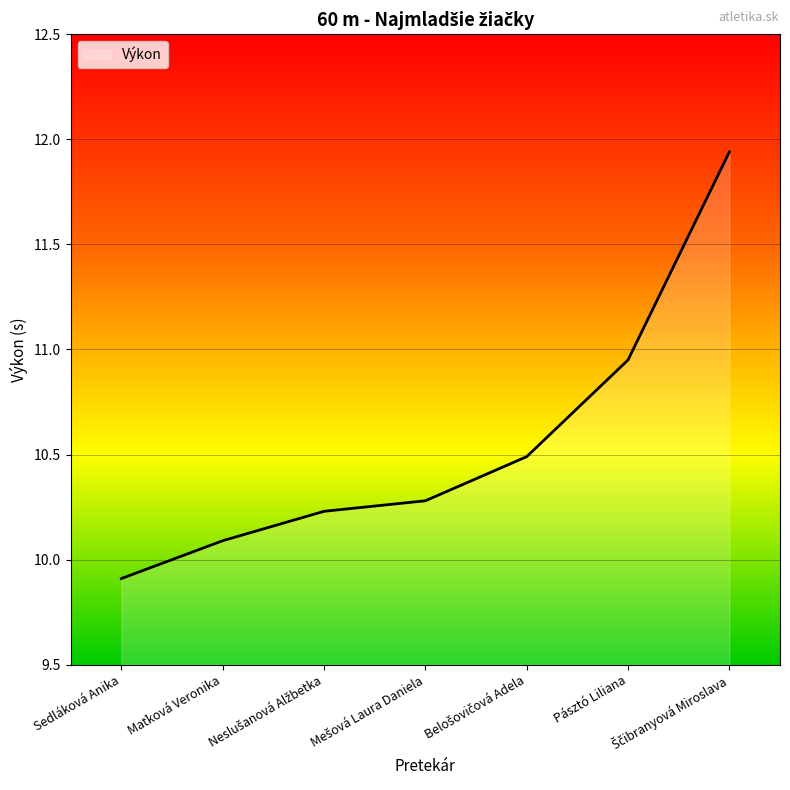

Count the number of categories in the chart.

7